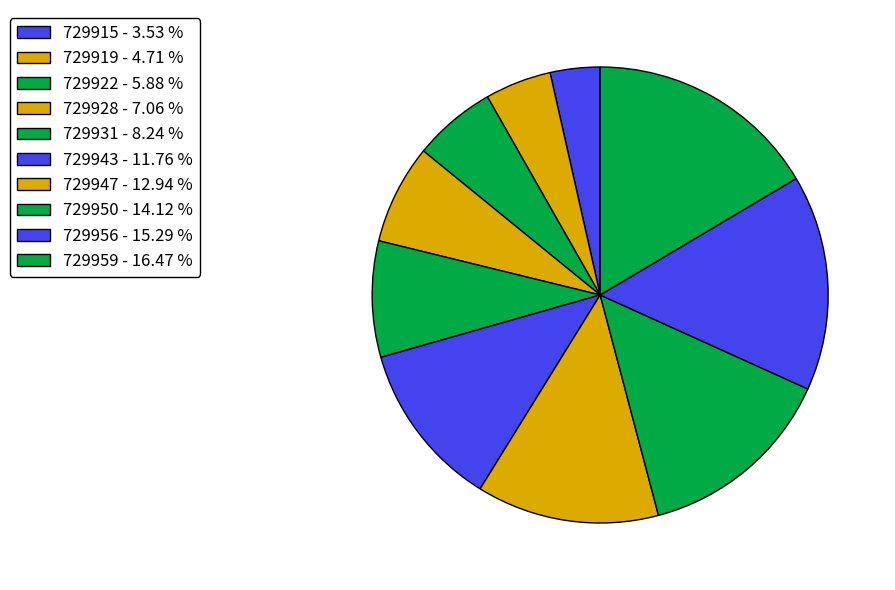

Count the number of slices in the pie.

10